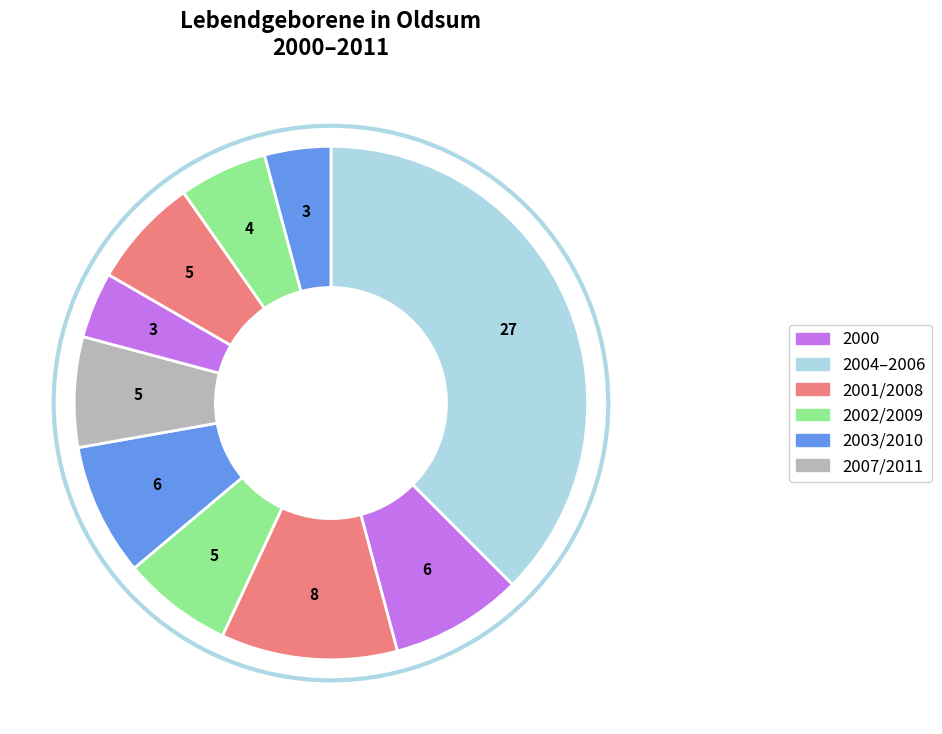

How many segments does this pie chart have?

10